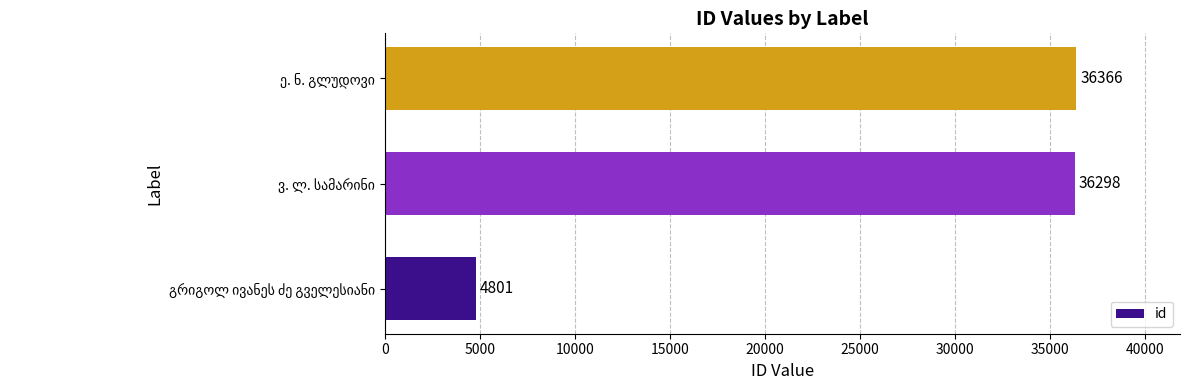

What is the difference between the maximum and minimum values?

31565